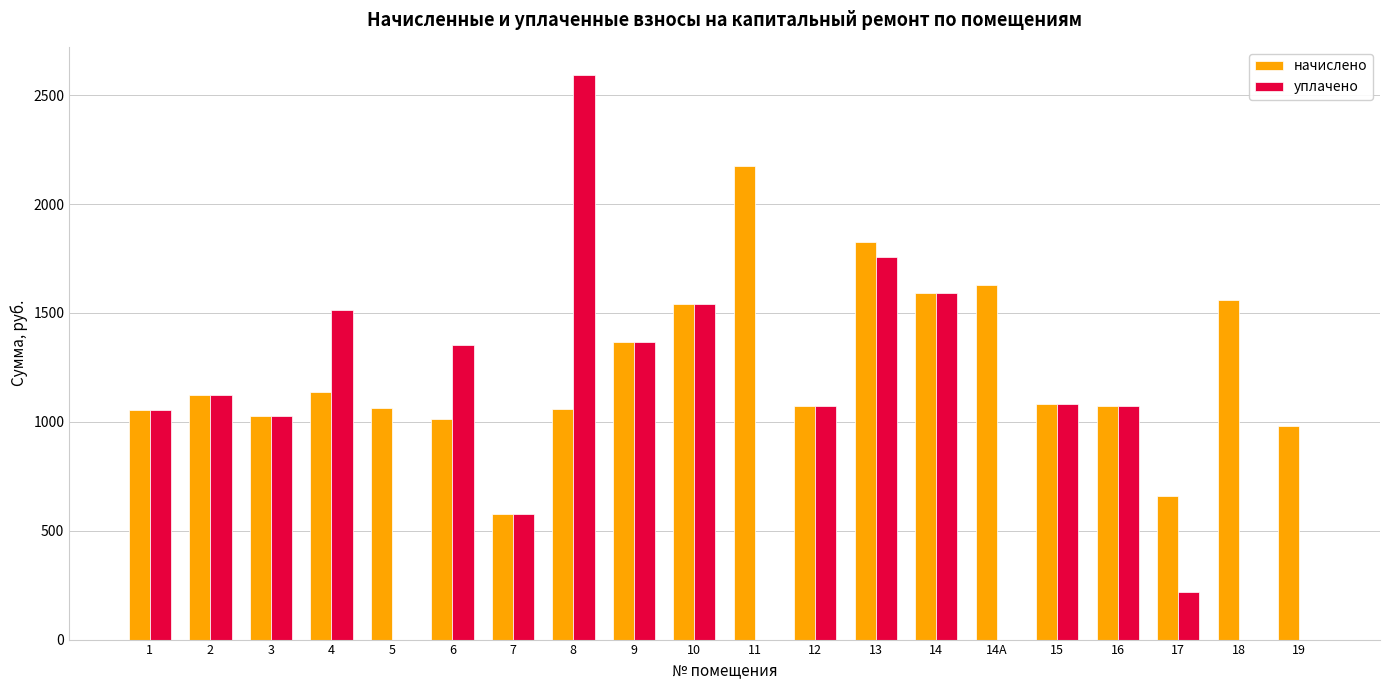

What is the highest value of the начислено series?

2176.2